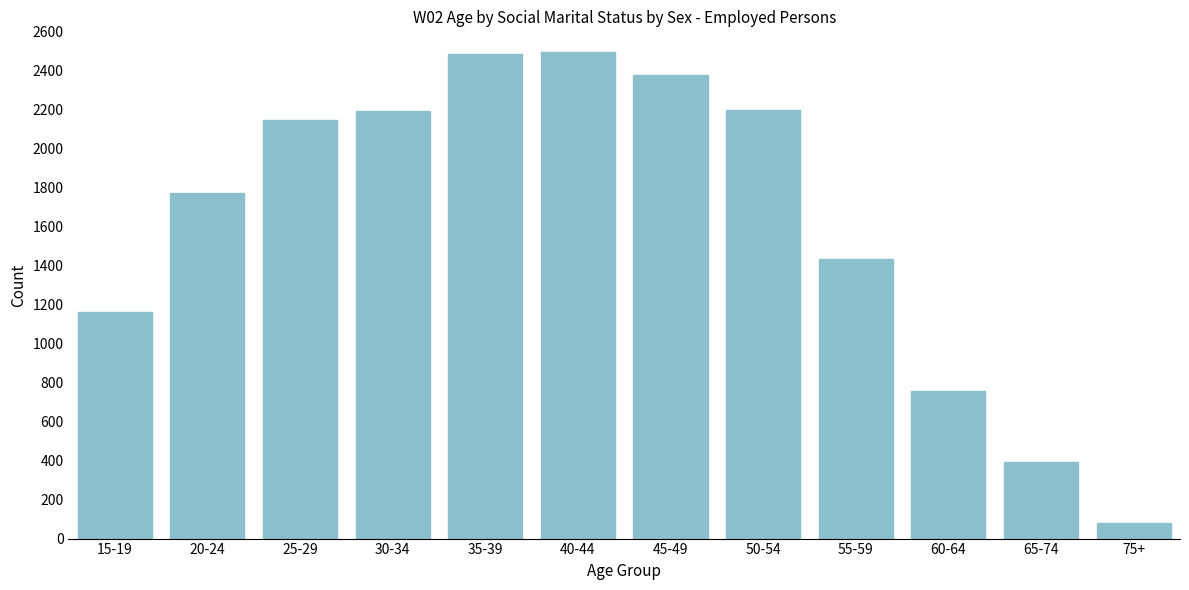

Which has a higher value, 35-39 or 50-54?

35-39